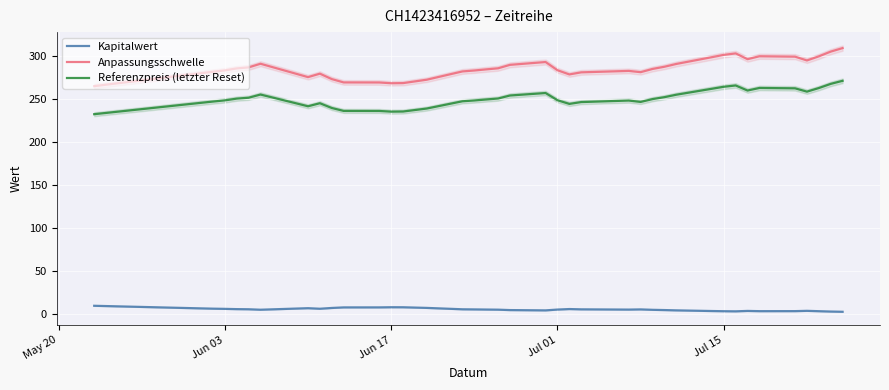

How many lines are shown in the chart?

3